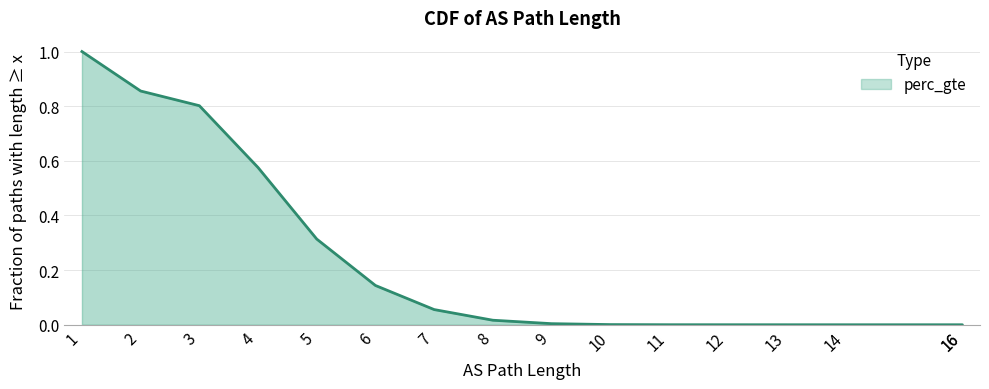

Which has a higher value, 2 or 9?

2